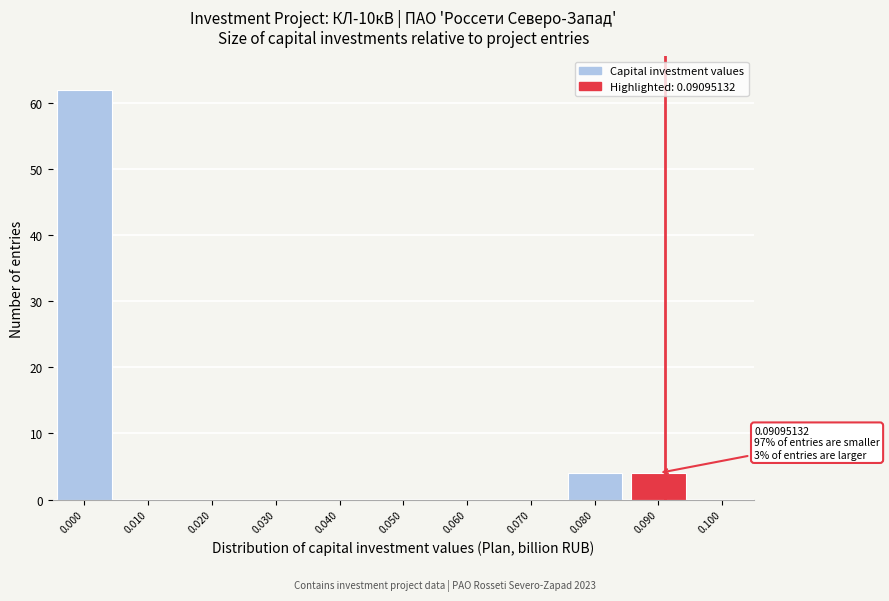

Which range on the x-axis has the tallest bar?

-0.005 to 0.005